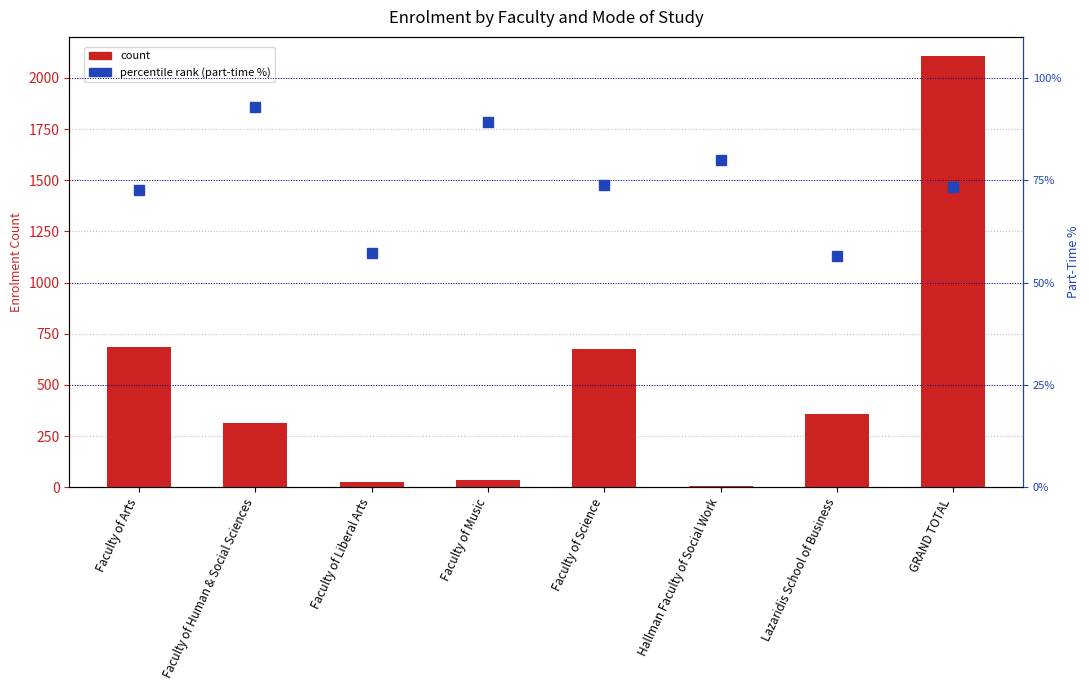

At how many categories does at least one series exceed 26?

8